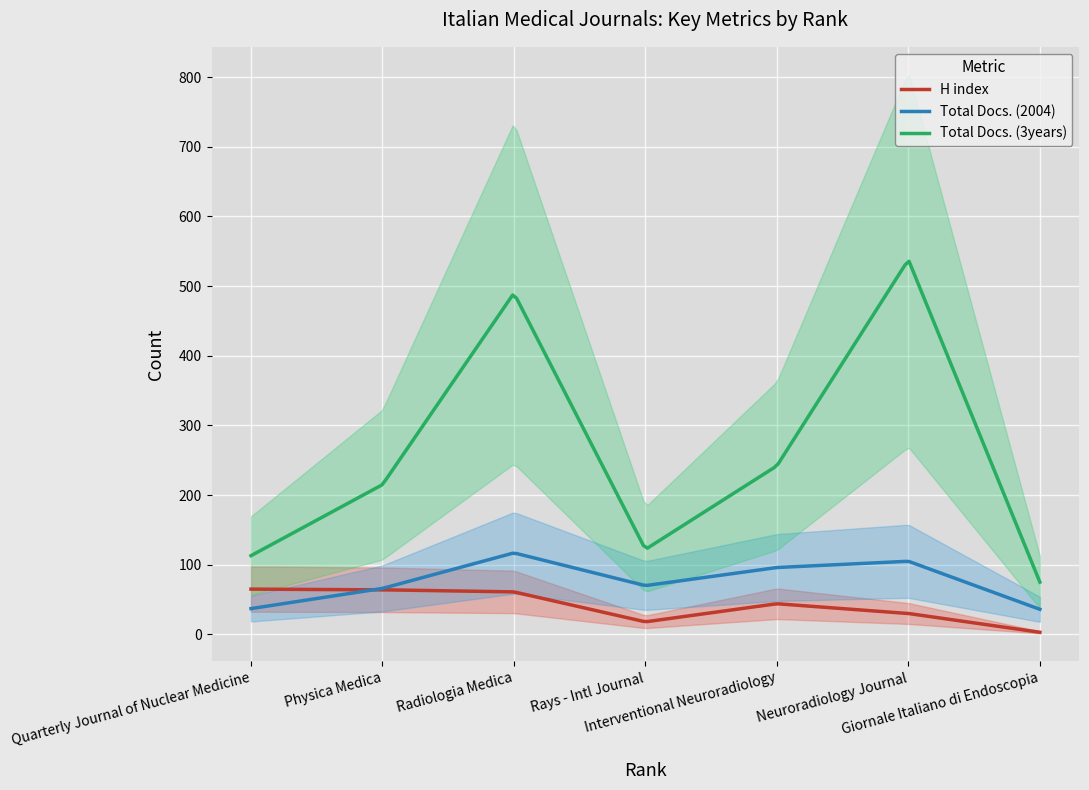

What is the value of the Total Docs. (2004) point at the 4th from the left?

70